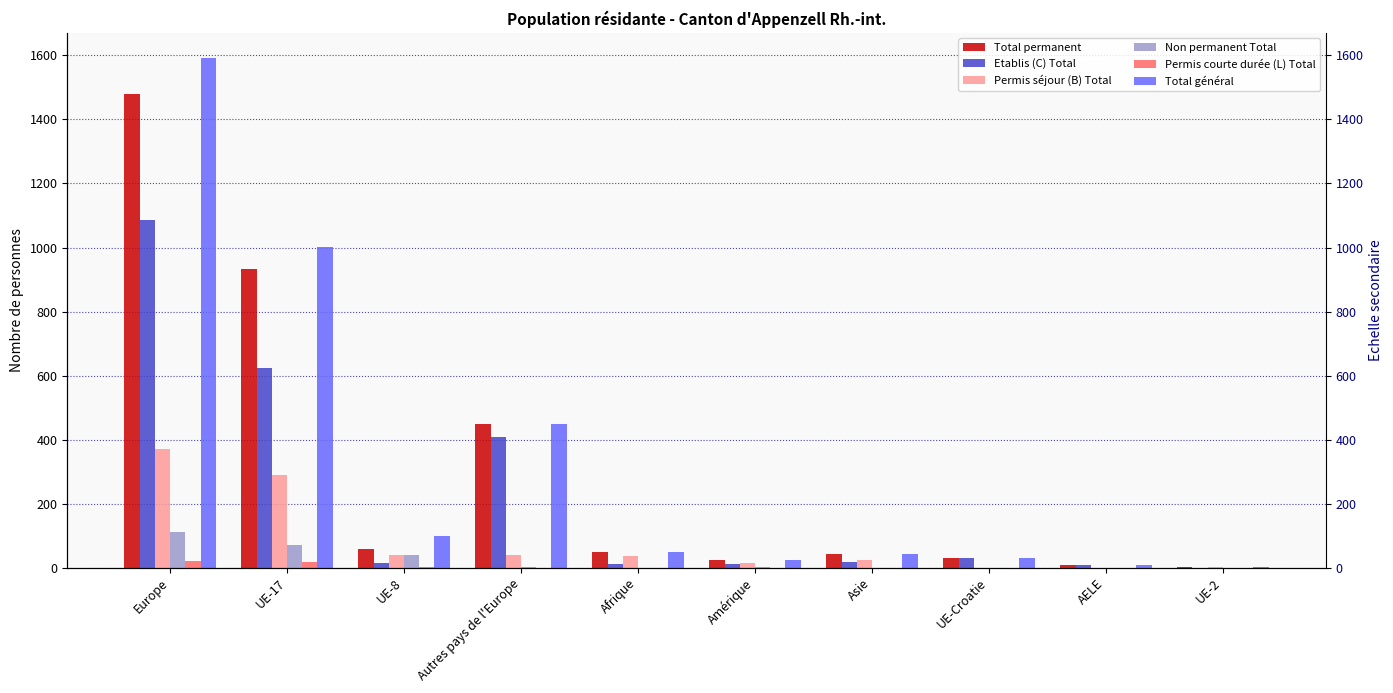

Reading left to right, extract all data points from this chart.

Total permanent: Europe=1481	UE-17=932	UE-8=59	Autres pays de l'Europe=449	Afrique=49	Amérique=24	Asie=43	UE-Croatie=31	AELE=9	UE-2=1
Etablis (C) Total: Europe=1087	UE-17=623	UE-8=16	Autres pays de l'Europe=408	Afrique=12	Amérique=10	Asie=19	UE-Croatie=31	AELE=9	UE-2=0
Permis séjour (B) Total: Europe=372	UE-17=290	UE-8=40	Autres pays de l'Europe=41	Afrique=37	Amérique=14	Asie=24	UE-Croatie=0	AELE=0	UE-2=1
Non permanent Total: Europe=110	UE-17=70	UE-8=39	Autres pays de l'Europe=1	Afrique=0	Amérique=1	Asie=0	UE-Croatie=0	AELE=0	UE-2=0
Permis courte durée (L) Total: Europe=22	UE-17=19	UE-8=3	Autres pays de l'Europe=0	Afrique=0	Amérique=0	Asie=0	UE-Croatie=0	AELE=0	UE-2=0
Total général: Europe=1591	UE-17=1002	UE-8=98	Autres pays de l'Europe=450	Afrique=49	Amérique=25	Asie=43	UE-Croatie=31	AELE=9	UE-2=1